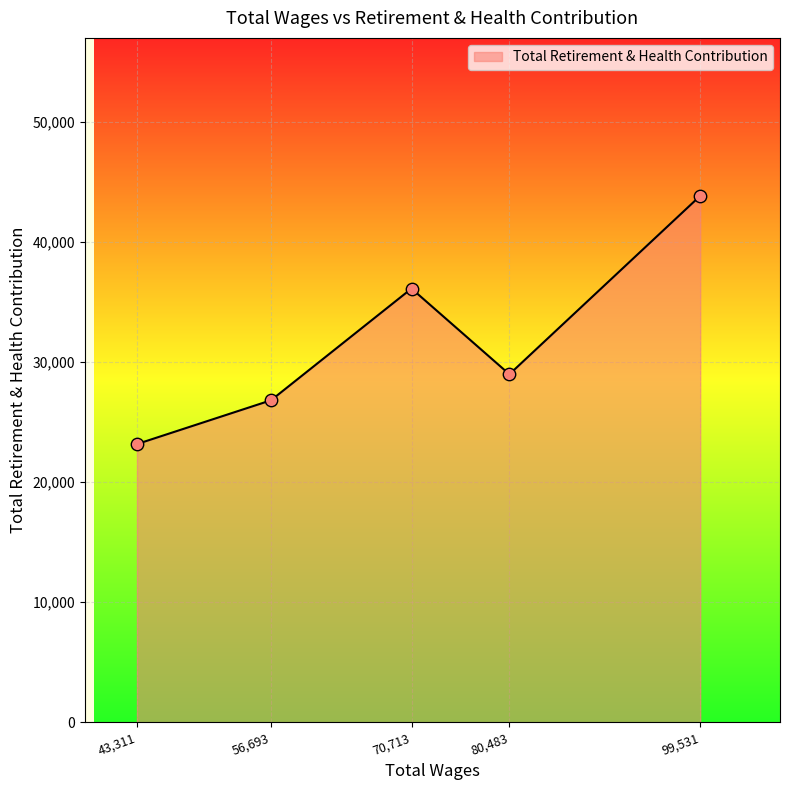

What is the ratio of the value at 80,483 to the value at 70,713?

0.8